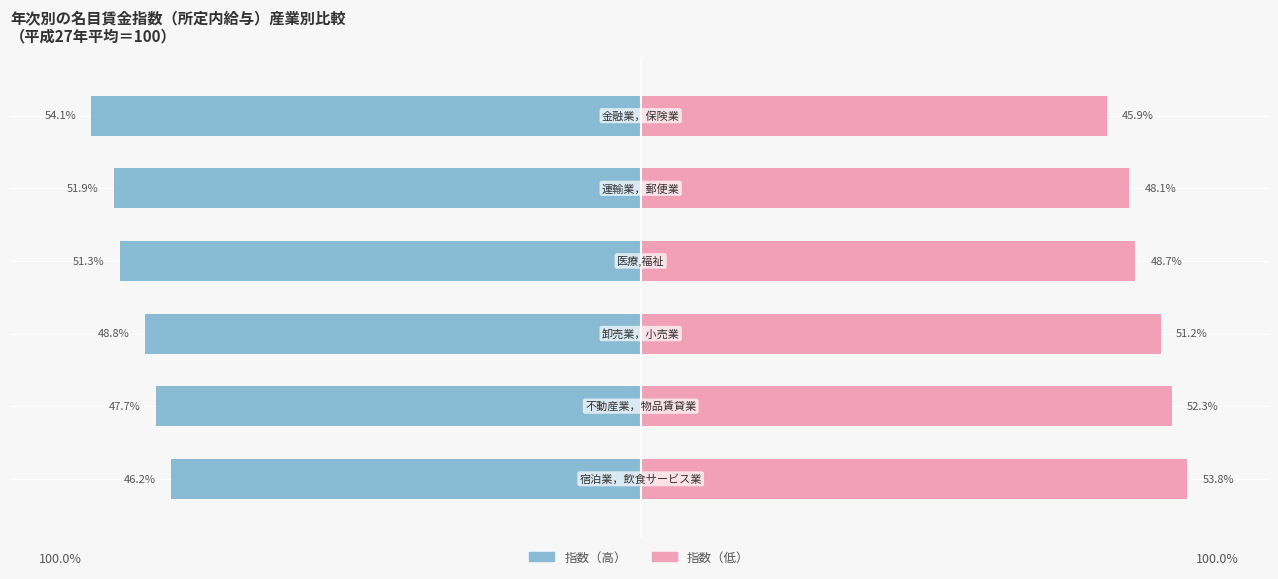

Is it true that Female equals 20.8 at 3?

False